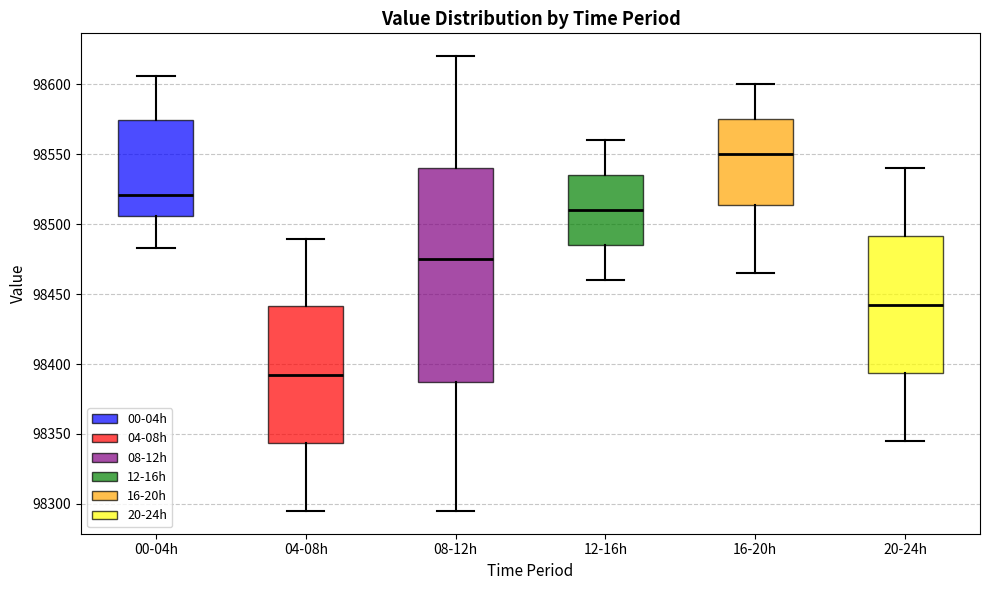

Reading left to right, read every box against the y-axis: the position of its median line, the range the box covers, and the ends of its whiskers. The values are not printed on the chart, so give them approximately, as read against the axis.

00-04h: median 98520, box 98505 to 98575, whiskers 98485 to 98605
04-08h: median 98395, box 98345 to 98440, whiskers 98295 to 98490
08-12h: median 98475, box 98390 to 98540, whiskers 98295 to 98620
12-16h: median 98510, box 98485 to 98535, whiskers 98460 to 98560
16-20h: median 98550, box 98515 to 98575, whiskers 98465 to 98600
20-24h: median 98445, box 98395 to 98490, whiskers 98345 to 98540